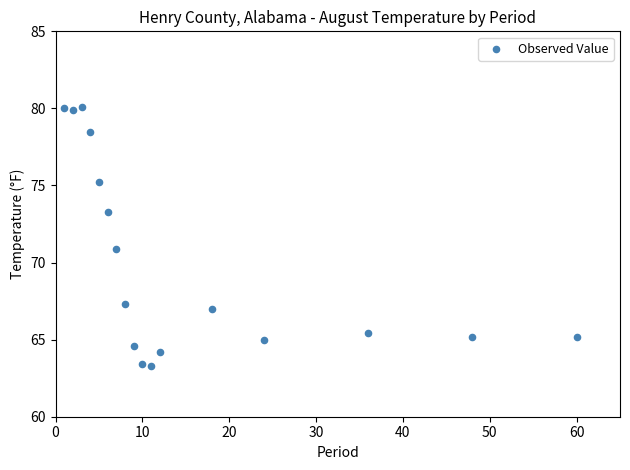

What is the range of X values (max minus min)?

59.0